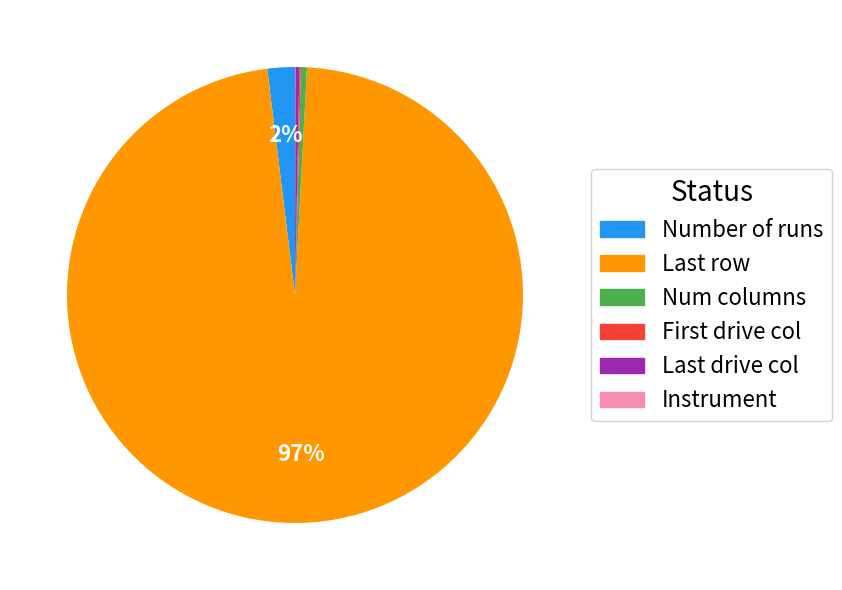

To the nearest percent, what is the average slice percentage?

17%